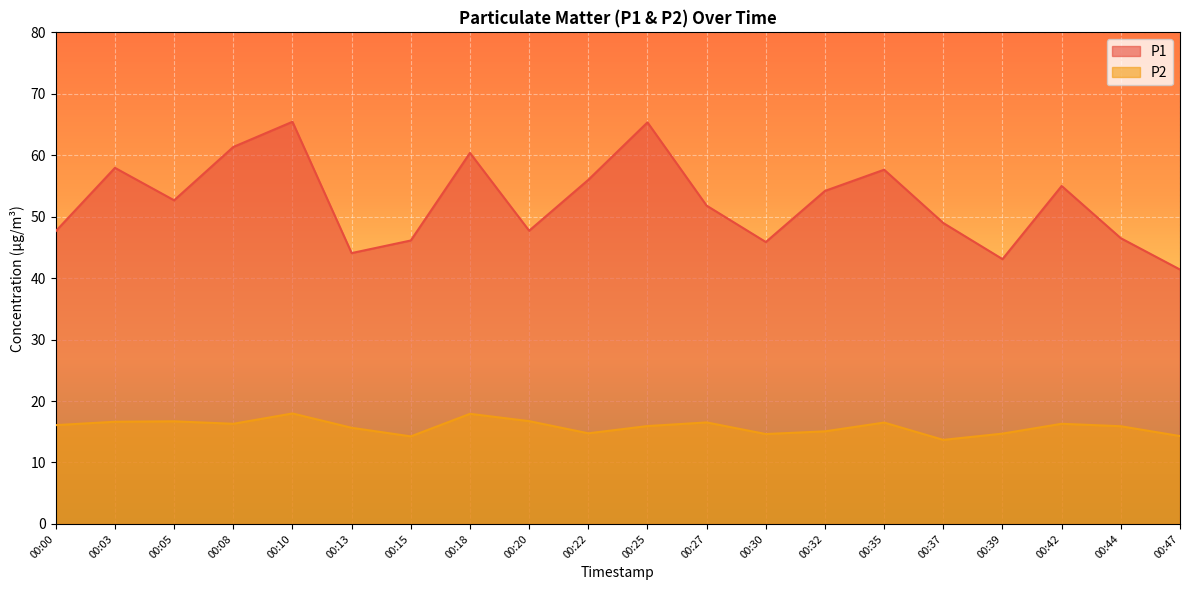

At which label is P2 closest to 15?

00:32